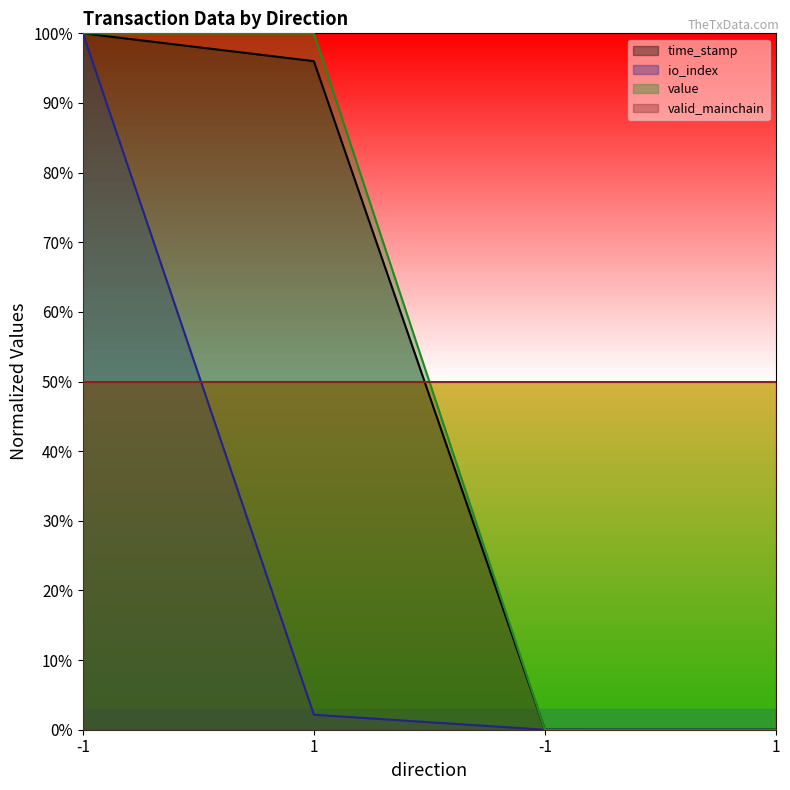

Between 1 and 1, which series saw the biggest shift?

value